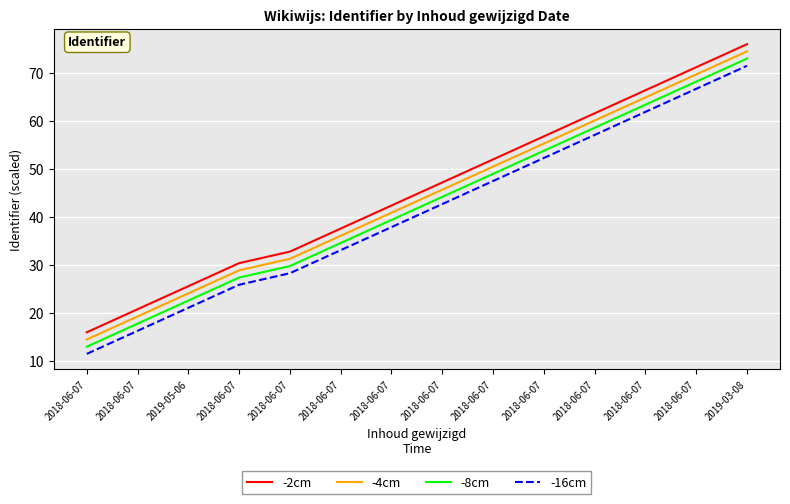

Reading left to right, list all the values displayed in this chart.

-2cm: 16.0	20.8	25.6	30.4	32.8	37.6	42.4	47.2	52.0	56.8	61.6	66.4	71.2	76.0
-4cm: 14.5	19.3	24.1	28.9	31.3	36.1	40.9	45.7	50.5	55.3	60.1	64.9	69.7	74.5
-8cm: 13.0	17.8	22.6	27.4	29.8	34.6	39.4	44.2	49.0	53.8	58.6	63.4	68.2	73.0
-16cm: 11.5	16.3	21.1	25.9	28.3	33.1	37.9	42.7	47.5	52.3	57.1	61.9	66.7	71.5